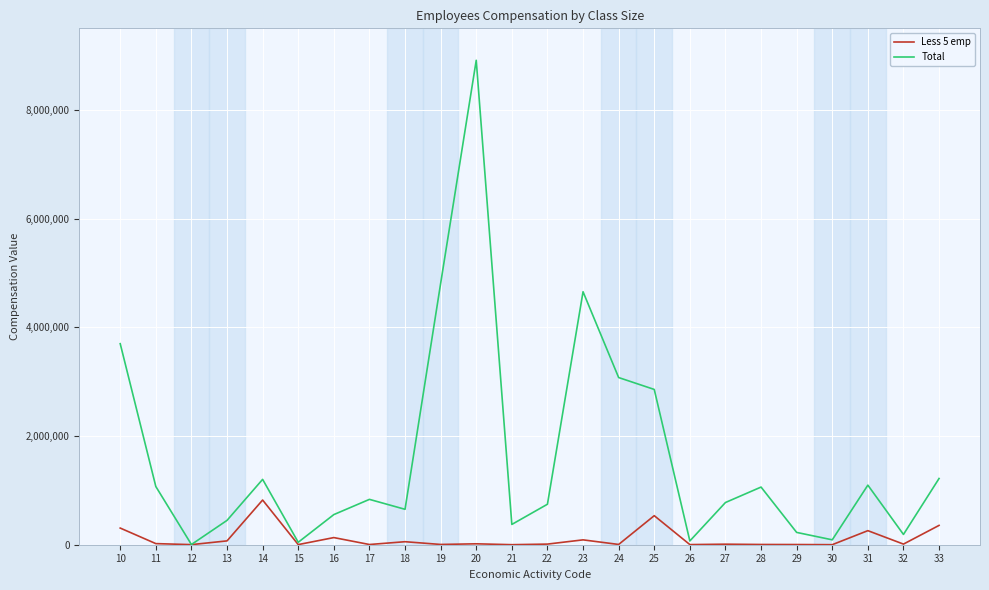

What is the greatest value displayed?

8912104